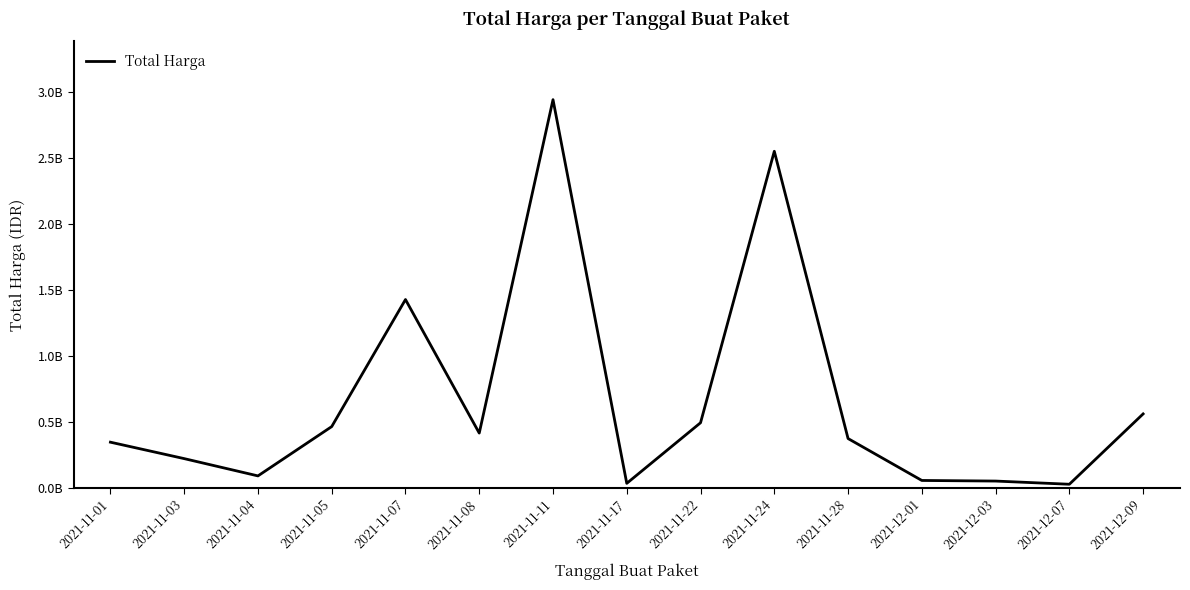

What is the change in value from 2021-11-04 to 2021-12-09?

+469298925